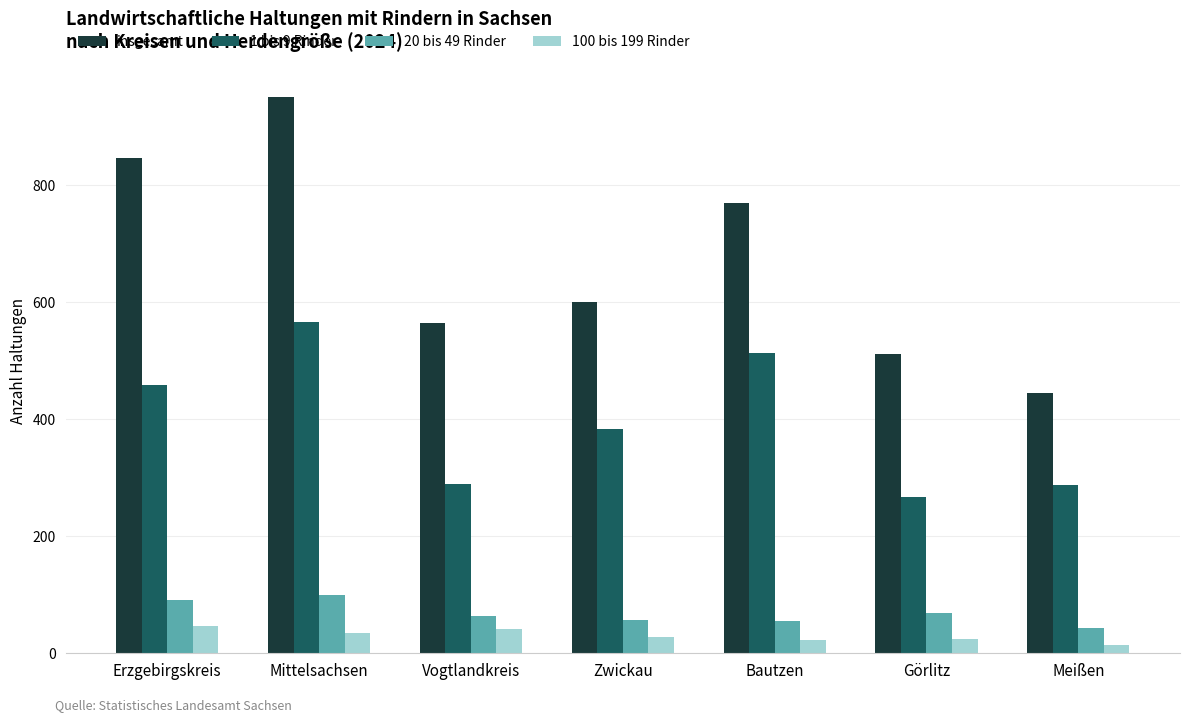

Does the chart contain any negative values?

No